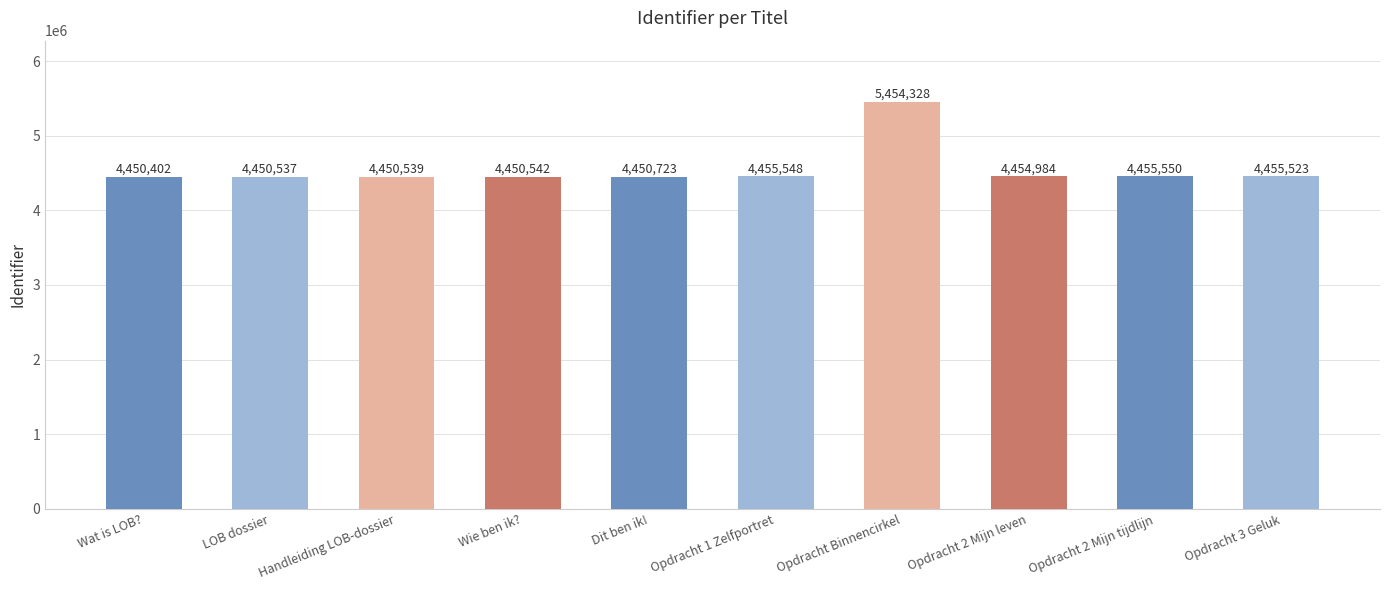

Rank the categories by value from lowest to highest.

Wat is LOB?, LOB dossier, Handleiding LOB-dossier, Wie ben ik?, Dit ben ik!, Opdracht 2 Mijn leven, Opdracht 3 Geluk, Opdracht 1 Zelfportret, Opdracht 2 Mijn tijdlijn, Opdracht Binnencirkel